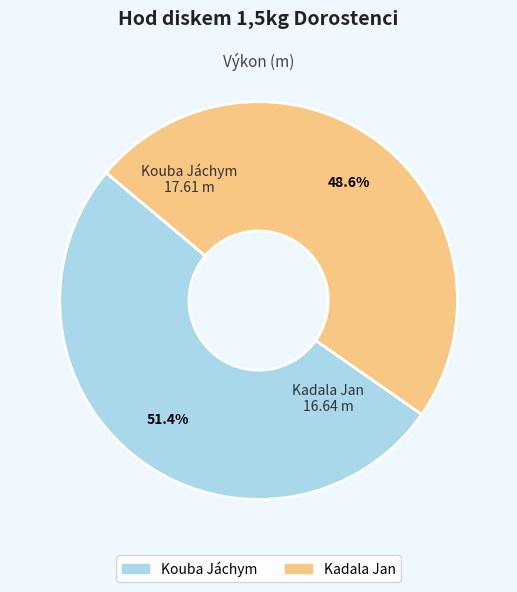

To the nearest percent, what is the difference between the Kouba Jáchym and Kadala Jan slice percentages?

3%